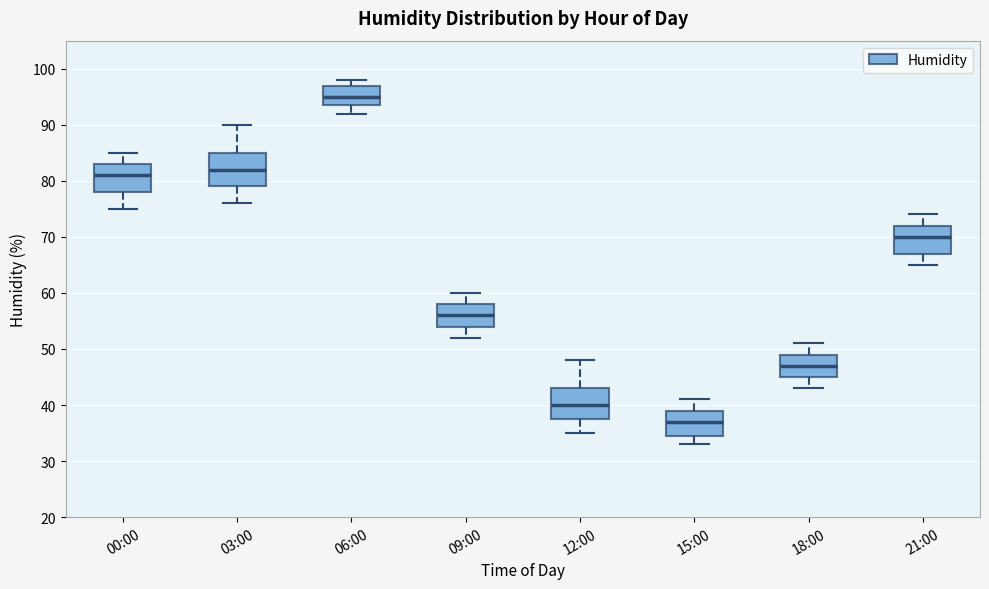

Where does the median line of the box for 03:00 sit on the y-axis? The values are not printed on the chart, so give them approximately, as read against the axis.

82